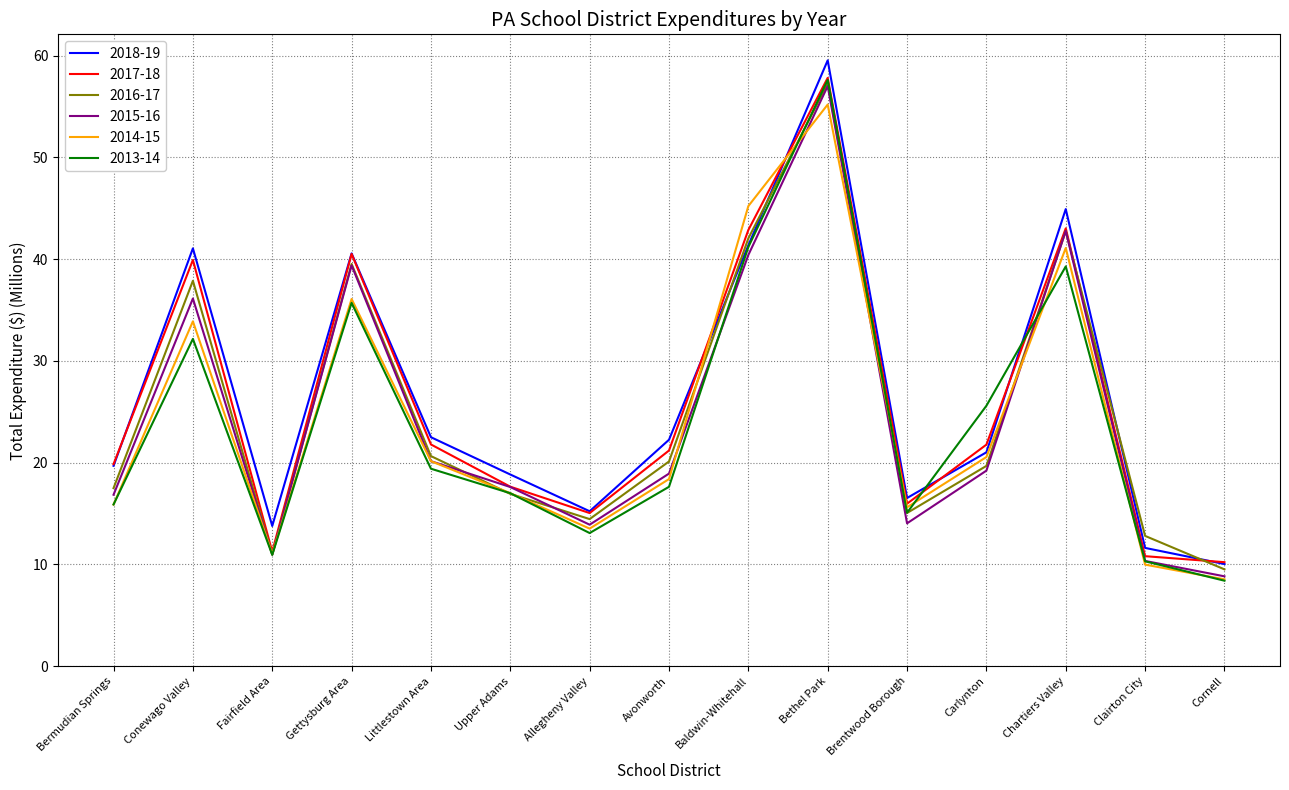

Which series has the largest range (max minus min)?

2018-19